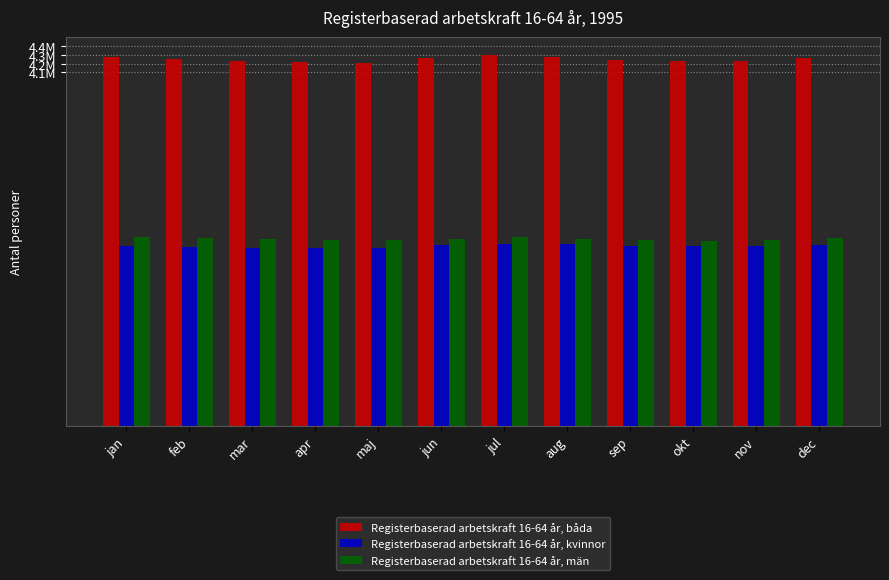

What are all the series names shown in the legend?

Registerbaserad arbetskraft 16-64 år, båda, Registerbaserad arbetskraft 16-64 år, kvinnor, Registerbaserad arbetskraft 16-64 år, män